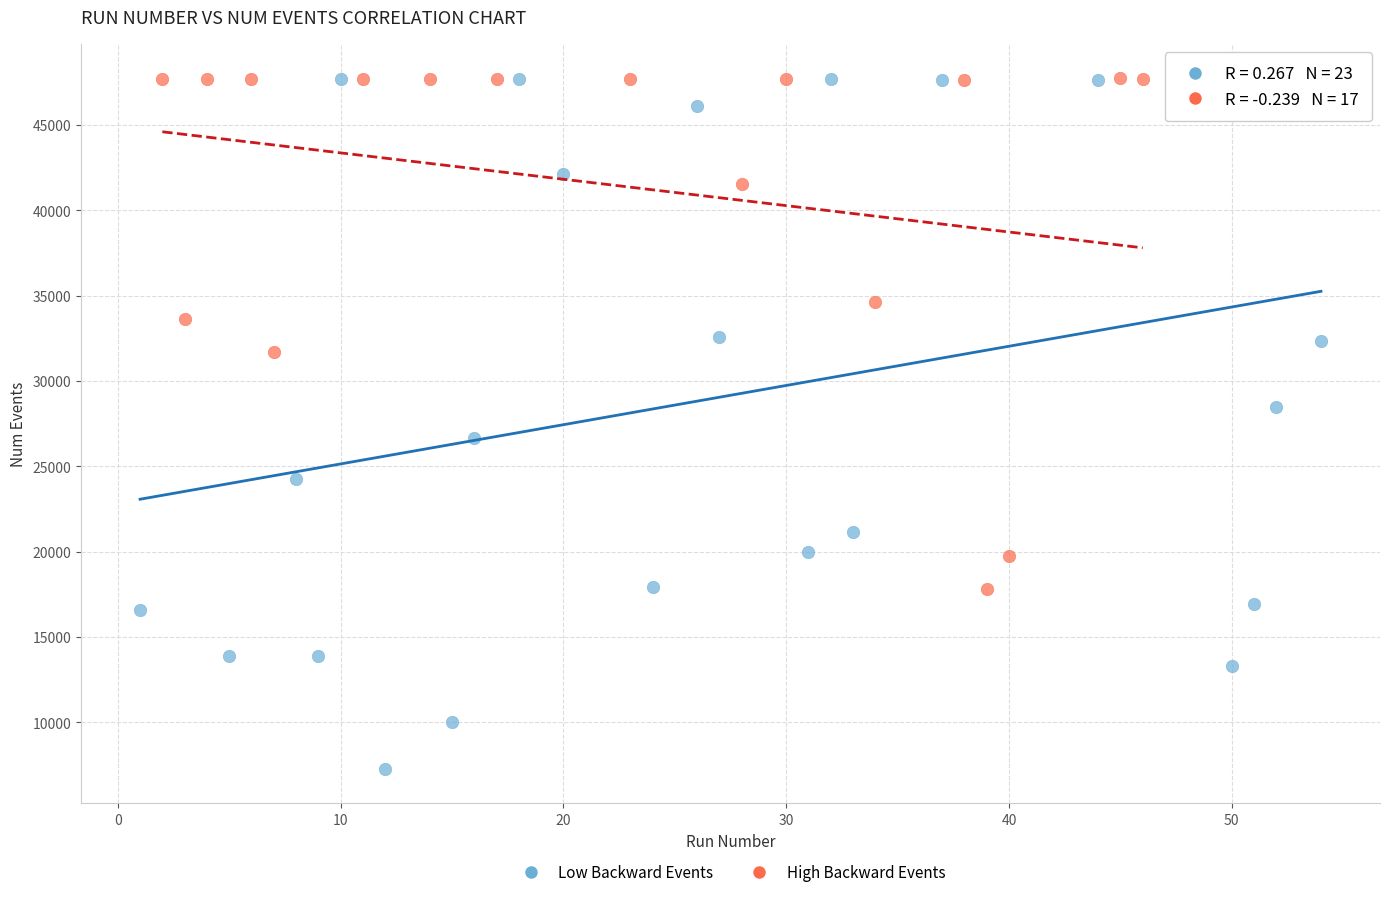

Which series has the largest Y range (max minus min)?

Low Backward Events